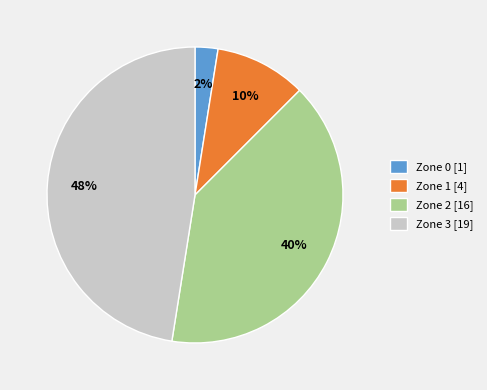

Which category has the biggest portion of the pie?

Zone 3